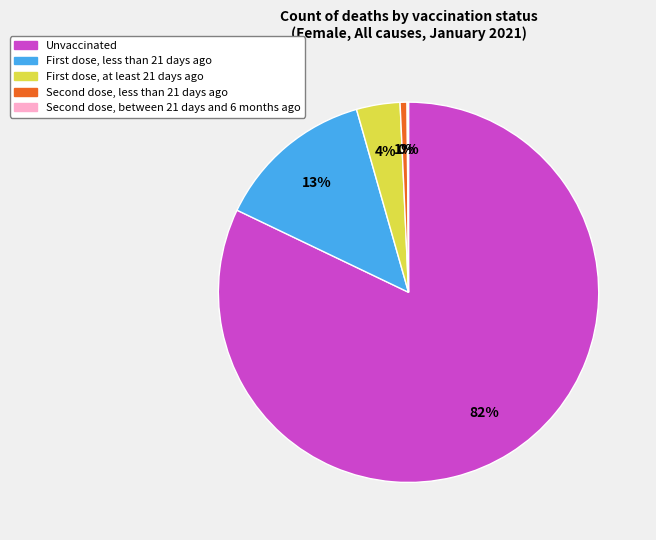

Which category has the biggest portion of the pie?

Unvaccinated